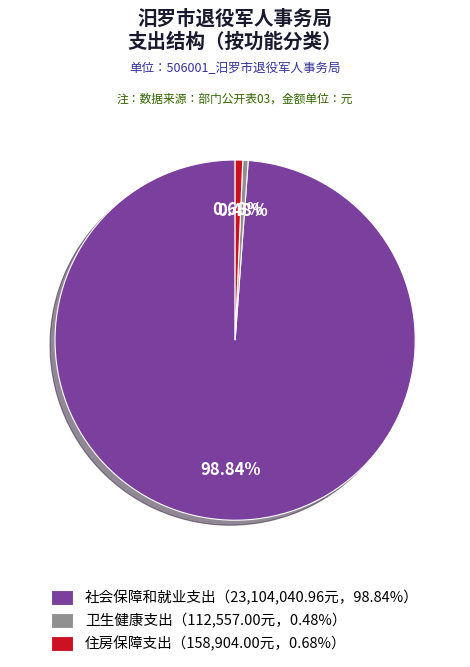

How many segments does this pie chart have?

3